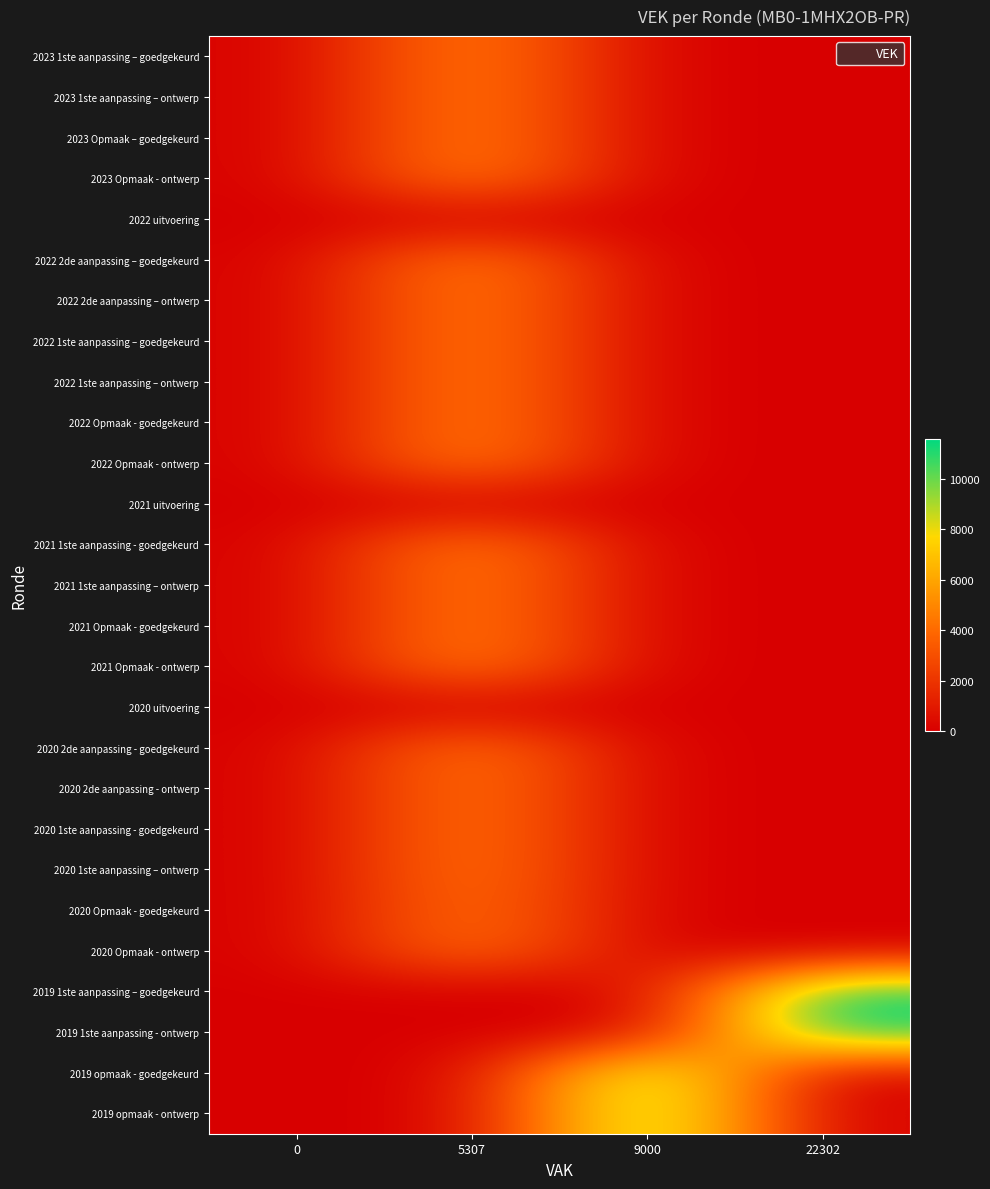

At how many categories does at least one series exceed 4650?

3